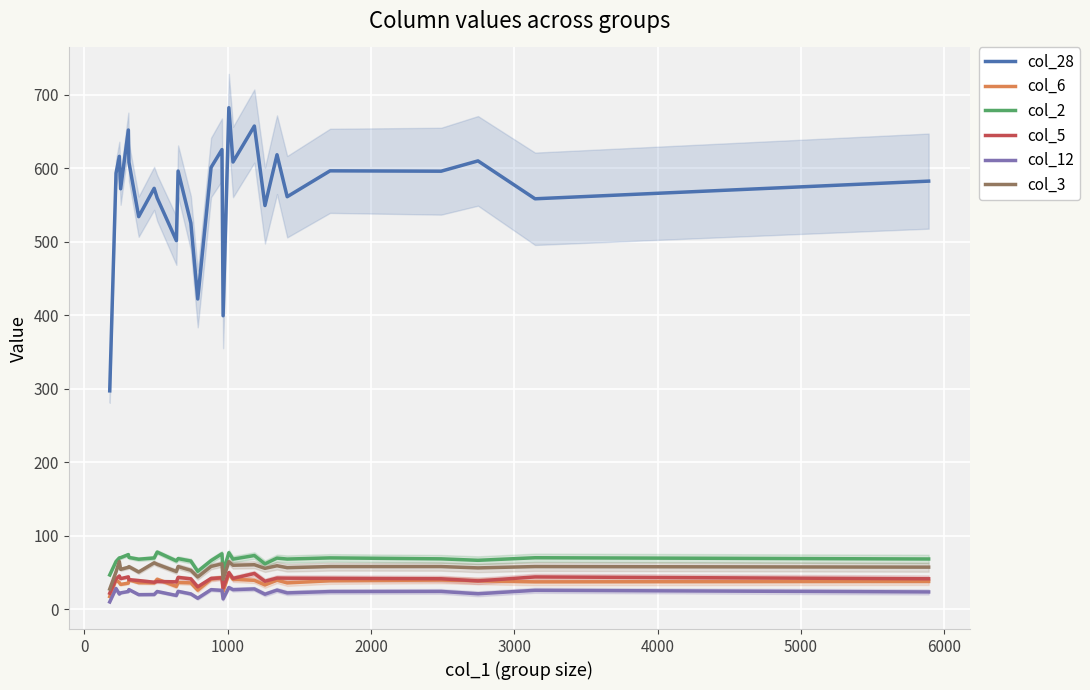

True or false: col_5 and col_2 cross at least once.

False